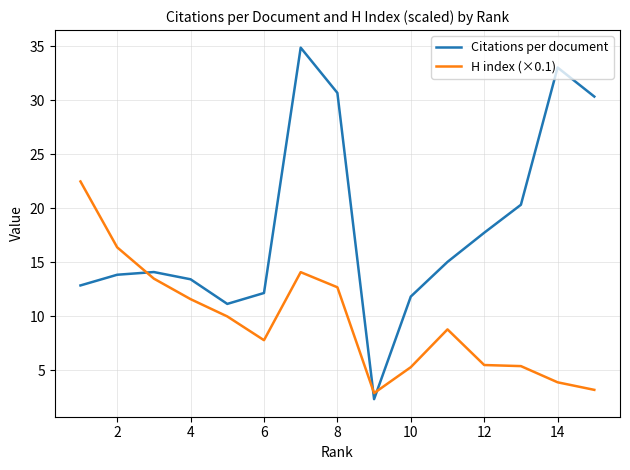

What is the average value of the H index (×0.1) series?

9.6